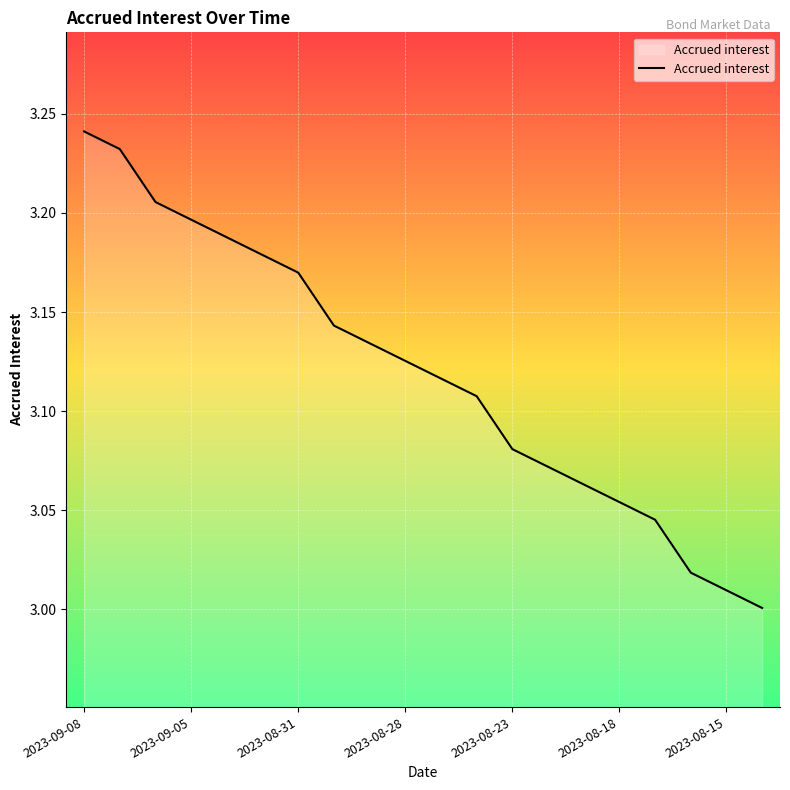

List the labels in order of value, largest first.

2023-09-08, 2023-09-07, 2023-09-06, 2023-09-05, 2023-09-04, 2023-09-01, 2023-08-31, 2023-08-30, 2023-08-29, 2023-08-28, 2023-08-25, 2023-08-24, 2023-08-23, 2023-08-22, 2023-08-21, 2023-08-18, 2023-08-17, 2023-08-16, 2023-08-15, 2023-08-14